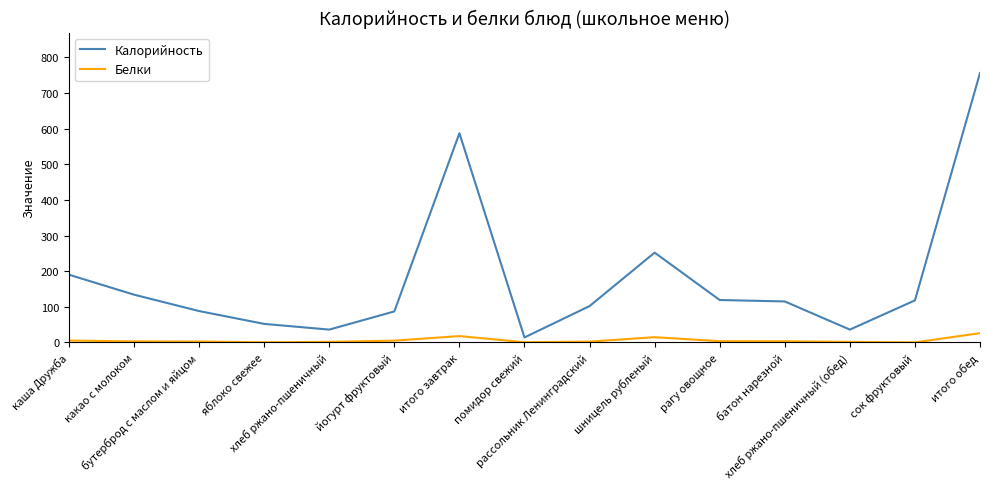

Rank the series by their maximum value, from highest to lowest.

Калорийность, Белки